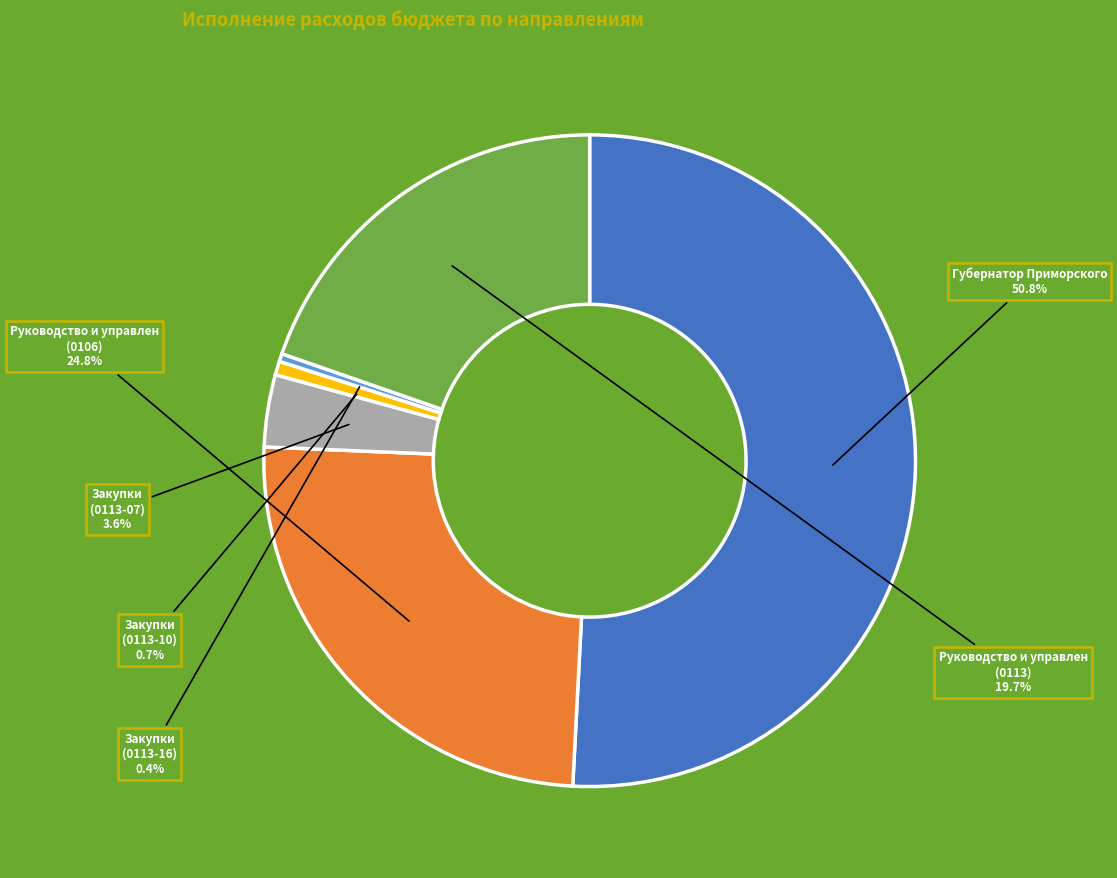

Is there any slice that represents more than half of the pie?

Yes